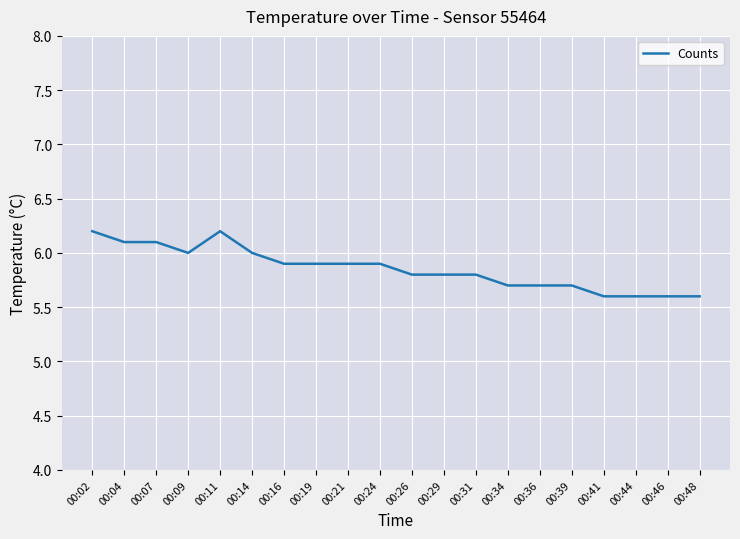

What is the greatest value displayed?

6.2